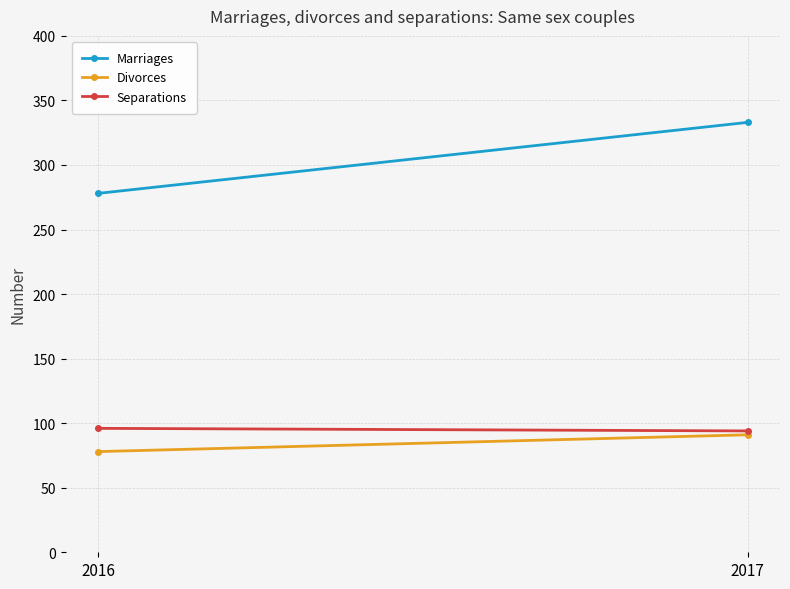

Which has a higher value, 2016 or 2017?

2017